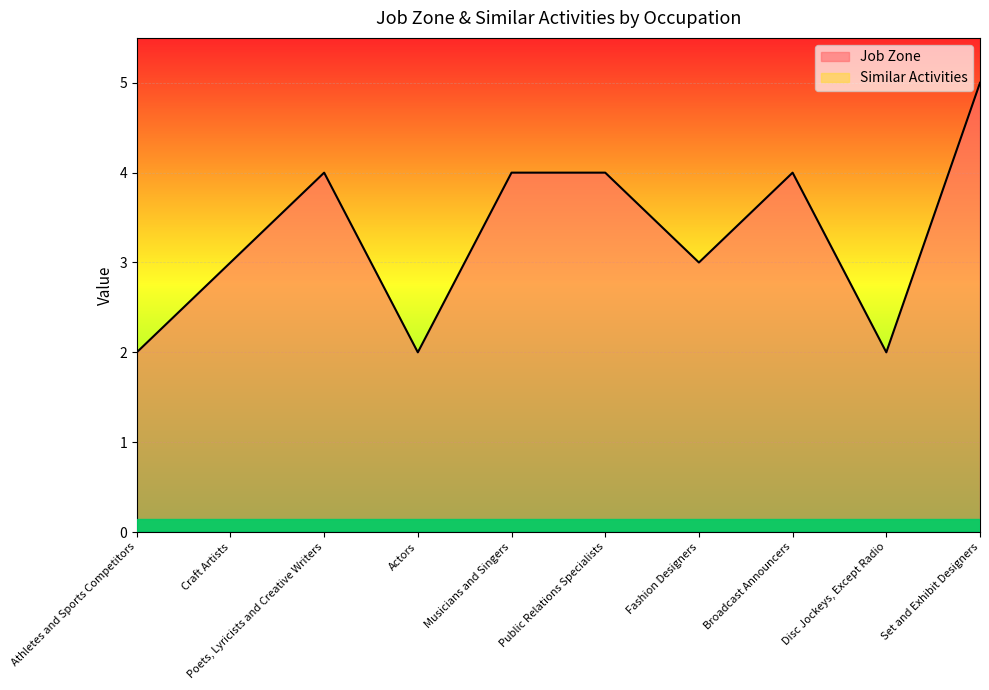

Approximately how many times larger is the value at Public Relations Specialists compared to Craft Artists?

1.3